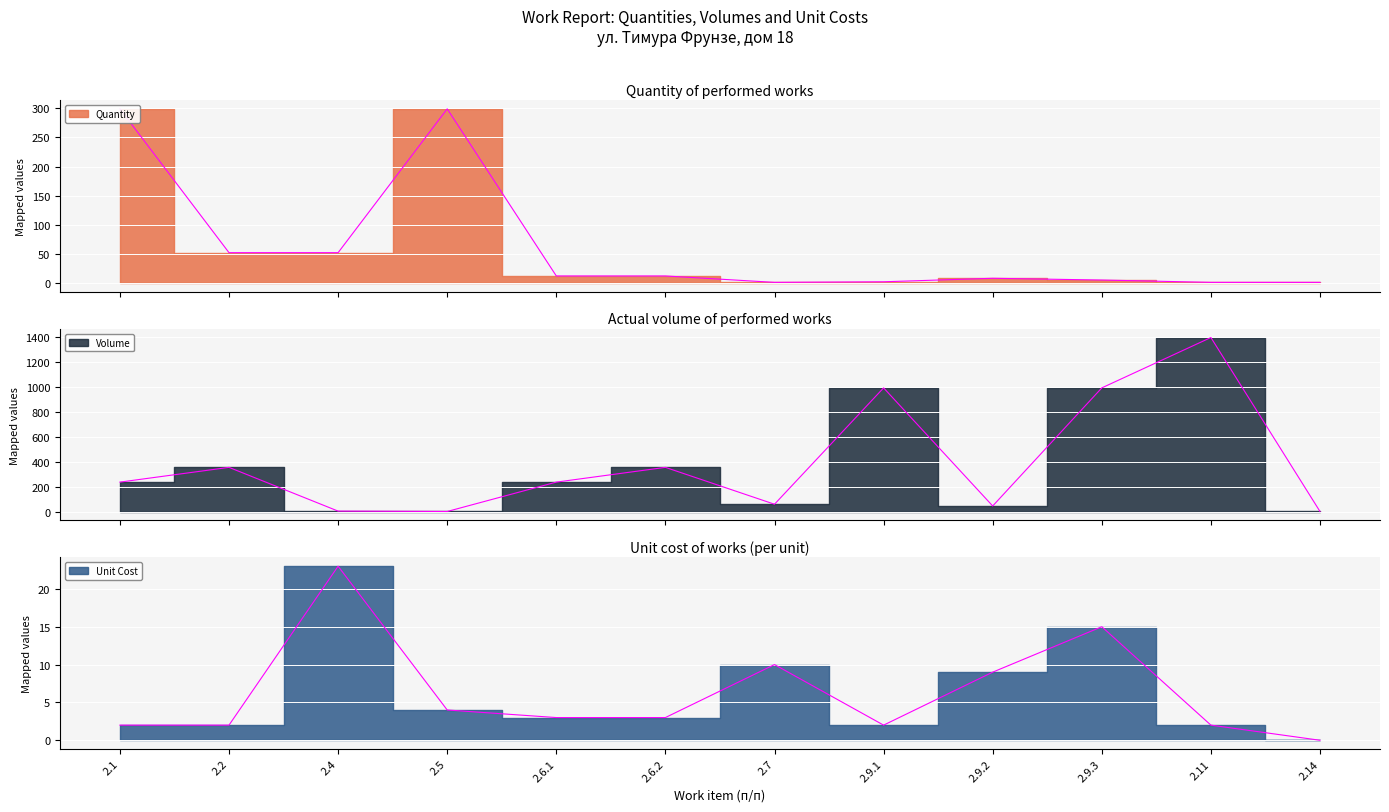

What is the total value across all series at 2.5?

304